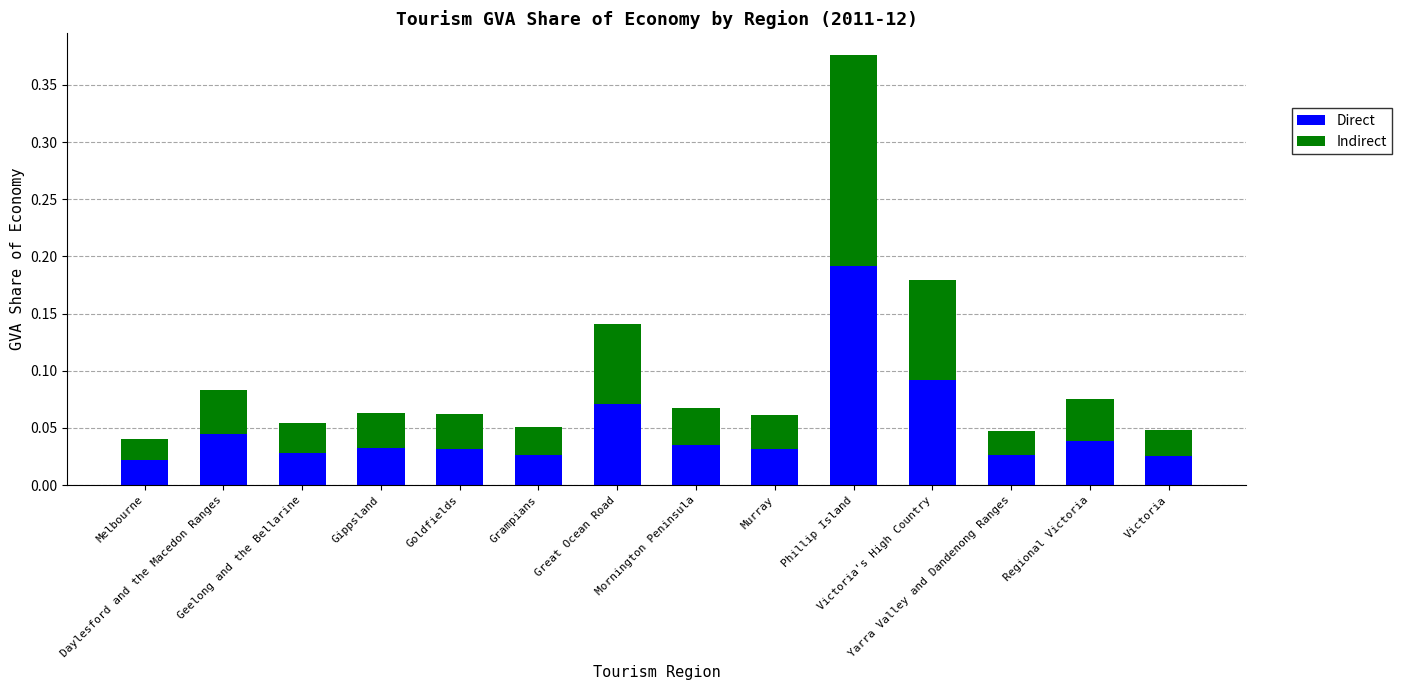

How many Indirect values are between 0 and 1?

14